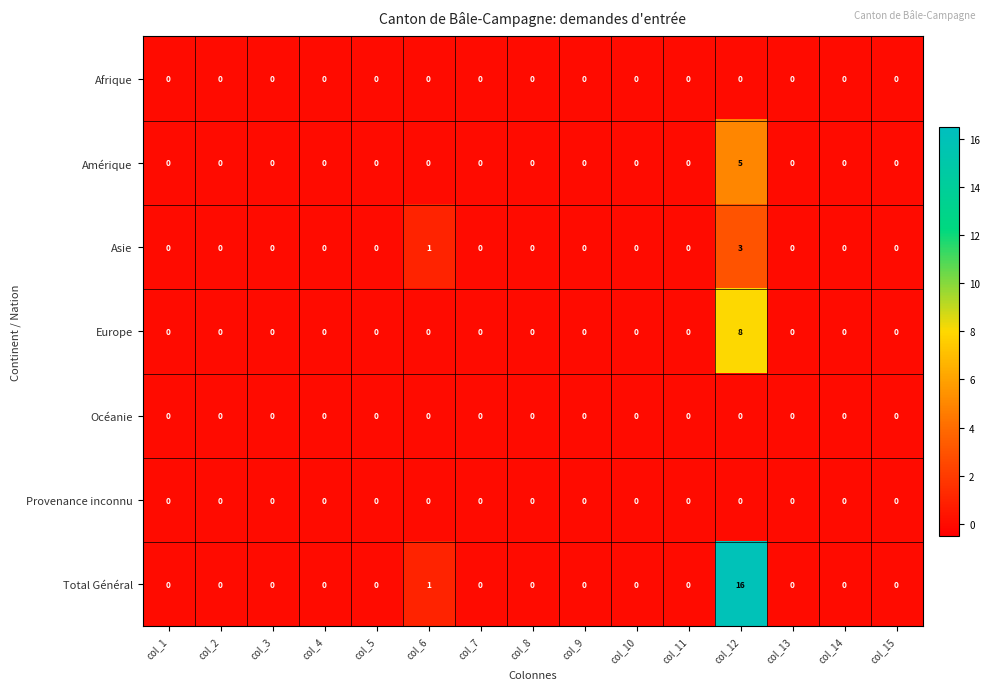

Is it true that Afrique equals 0 at col_12?

True